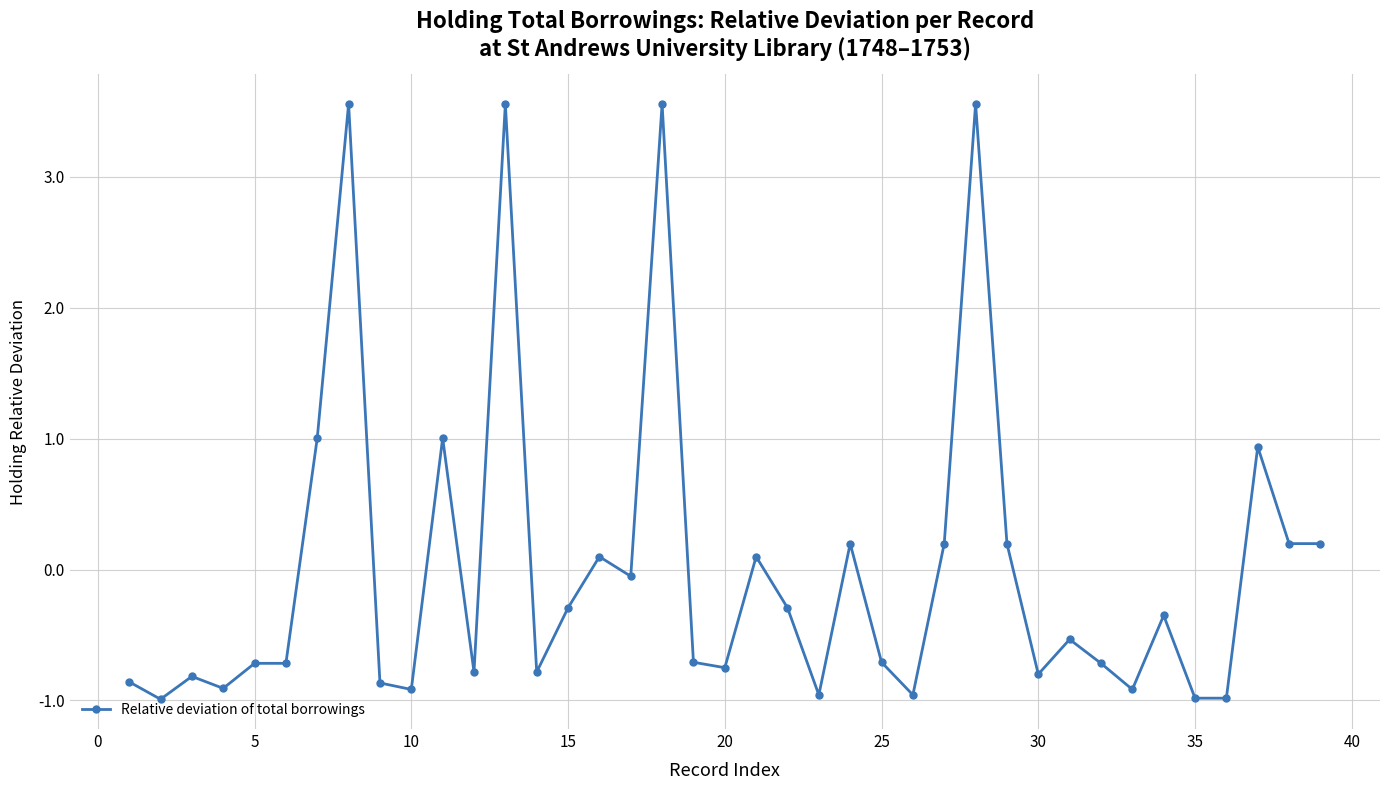

True or false: the data has more than 0 interior local peaks.

True